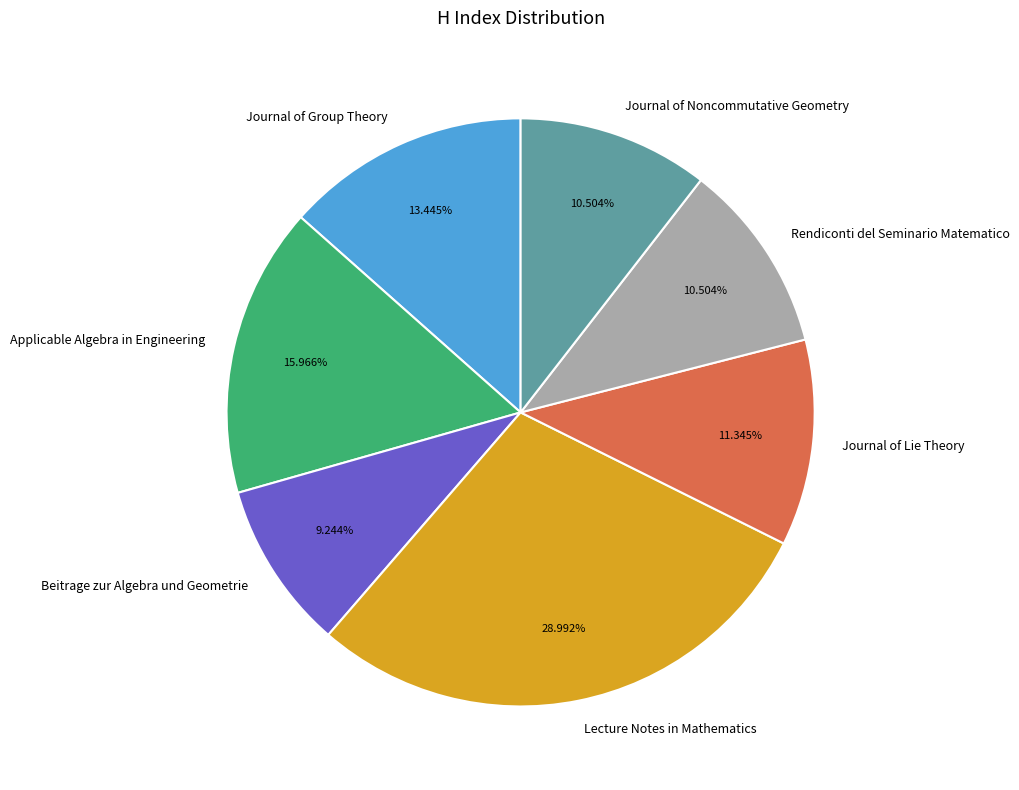

Which category has the smallest portion of the pie?

Beitrage zur Algebra und Geometrie